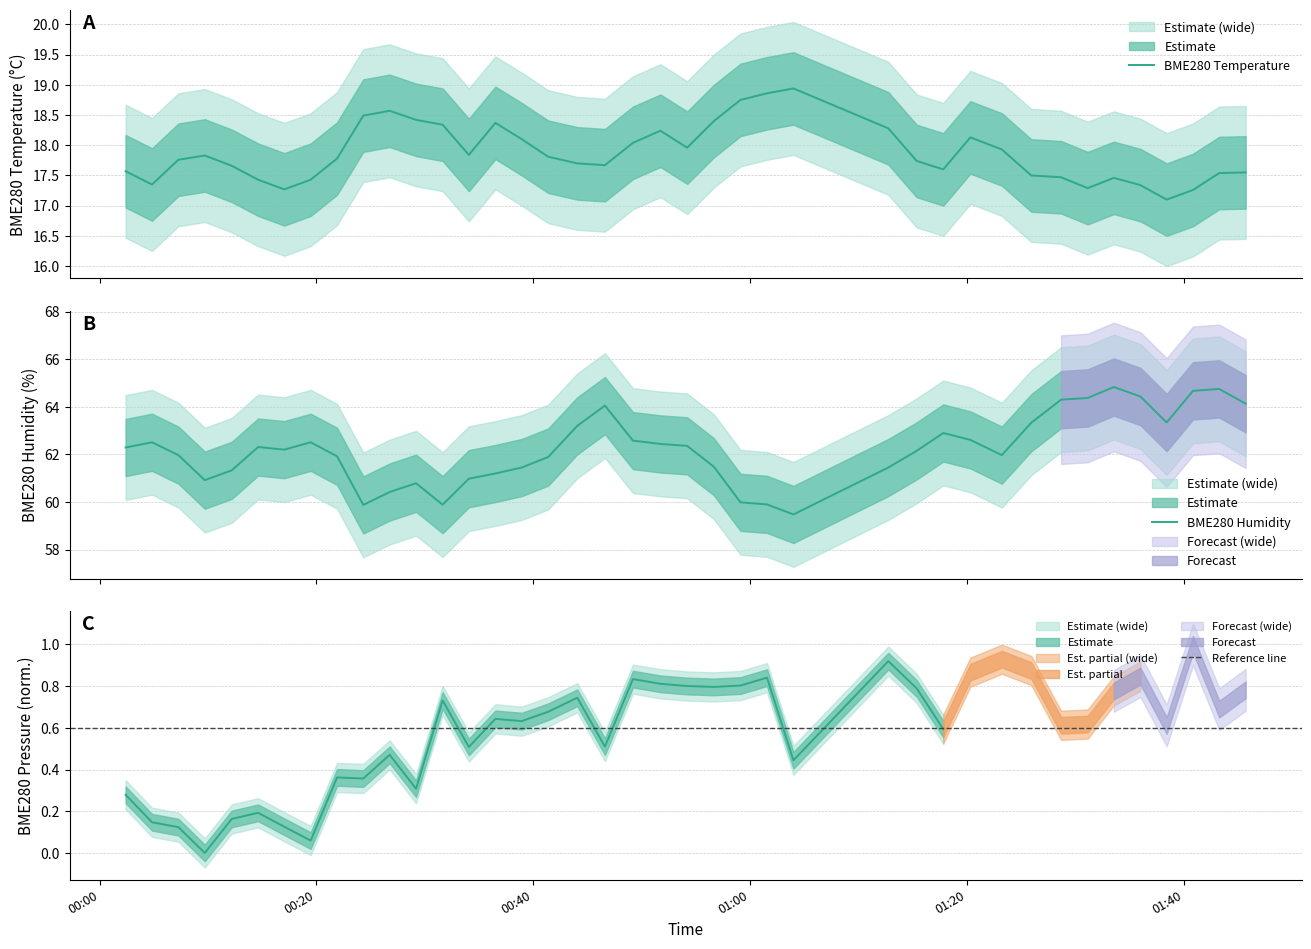

What is the greatest value displayed?

64.8